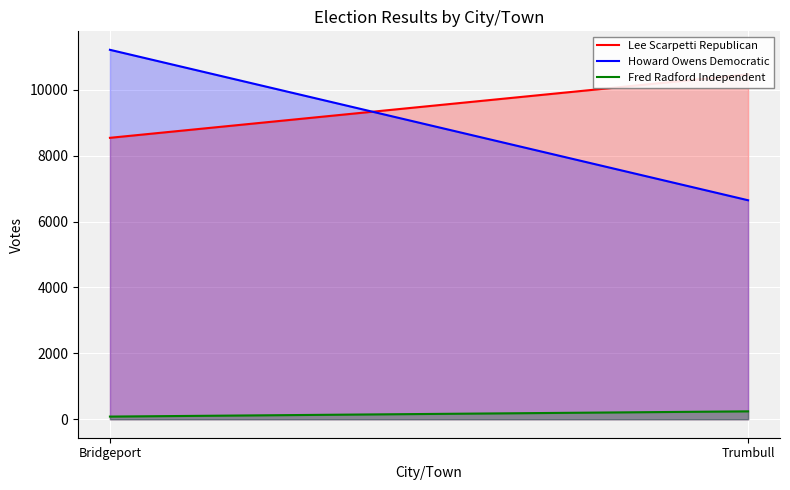

Reading left to right, transcribe all the data shown in this chart.

Lee Scarpetti Republican: Bridgeport=8541	Trumbull=10466
Howard Owens Democratic: Bridgeport=11212	Trumbull=6646
Fred Radford Independent: Bridgeport=81	Trumbull=240